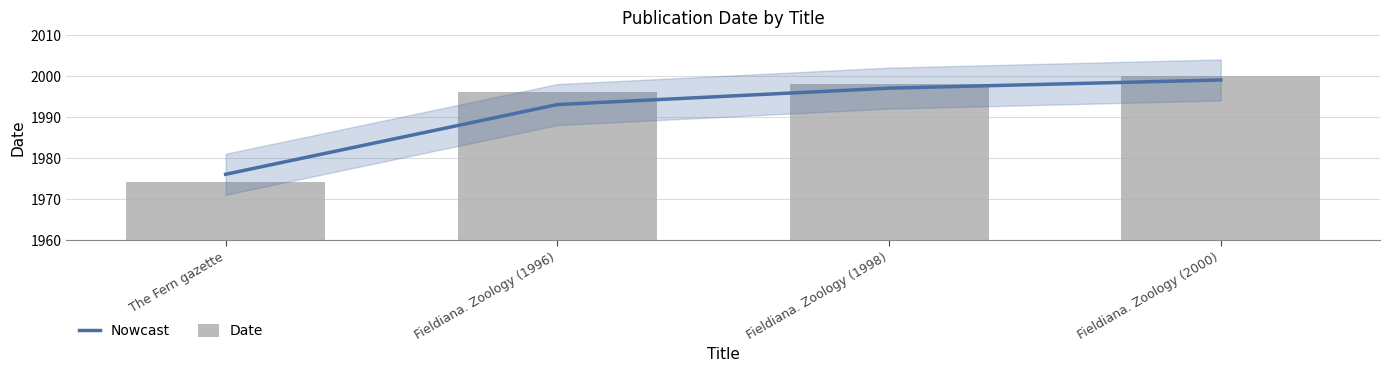

What is the value of the Date bar at the 1st from the left?

1974